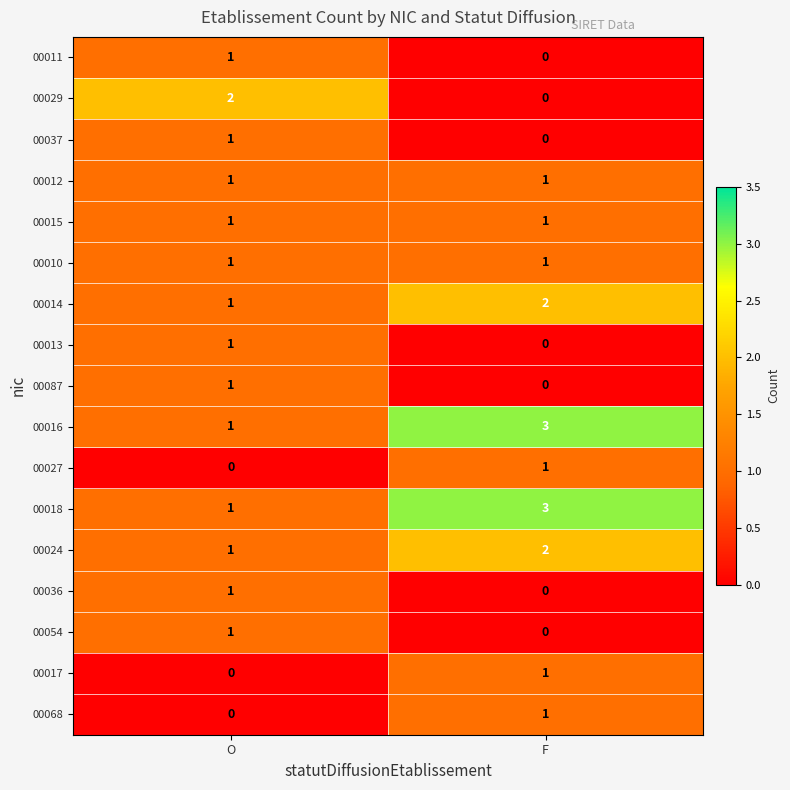

What is the greatest value displayed?

3